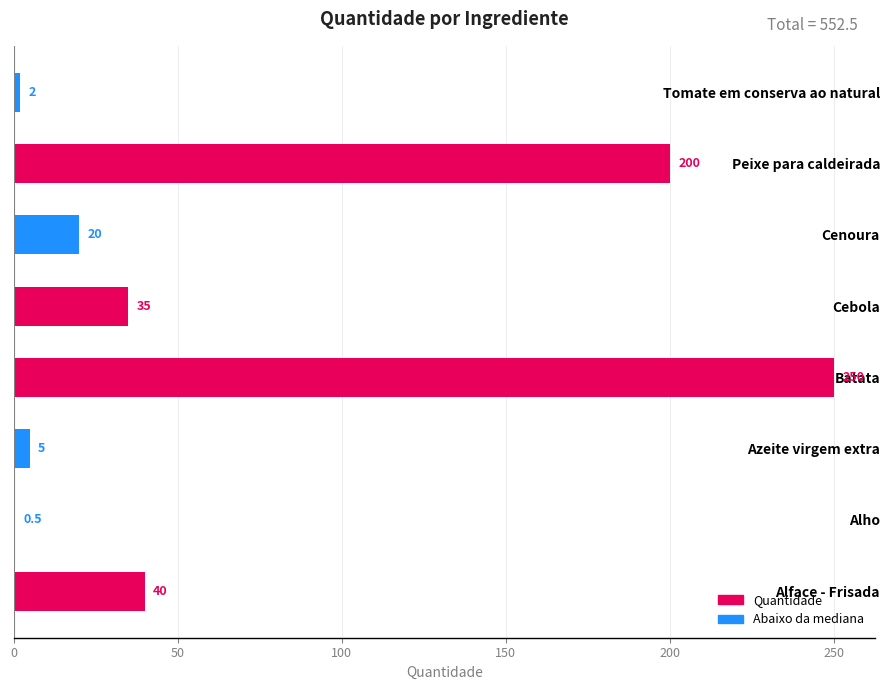

What is the maximum value shown in the chart?

250.0